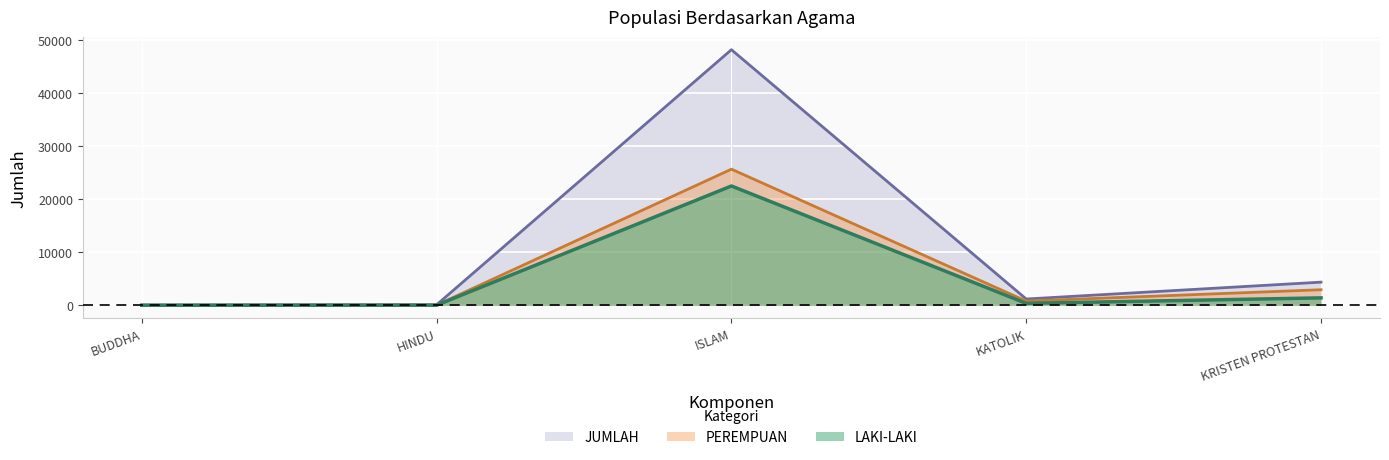

Rank the series by their maximum value, from highest to lowest.

JUMLAH, PEREMPUAN, LAKI-LAKI